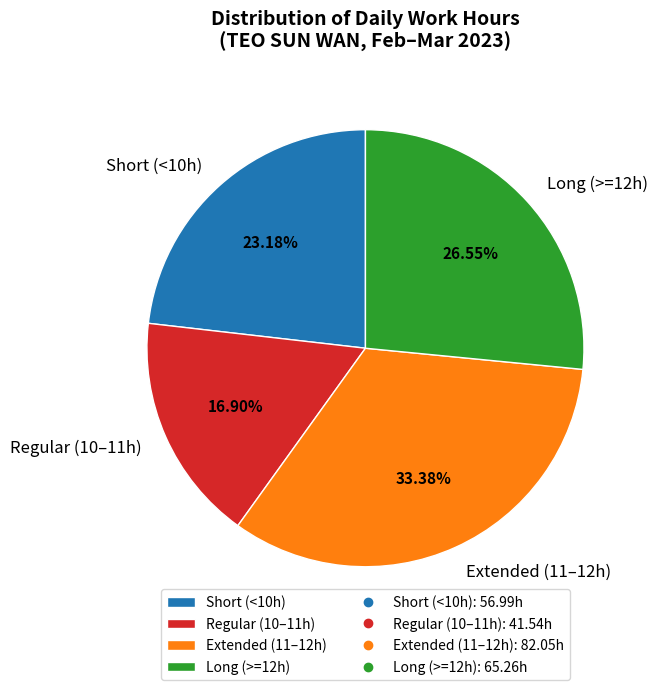

Combined, do Regular (10–11h) and Short (<10h) account for over 50%?

No